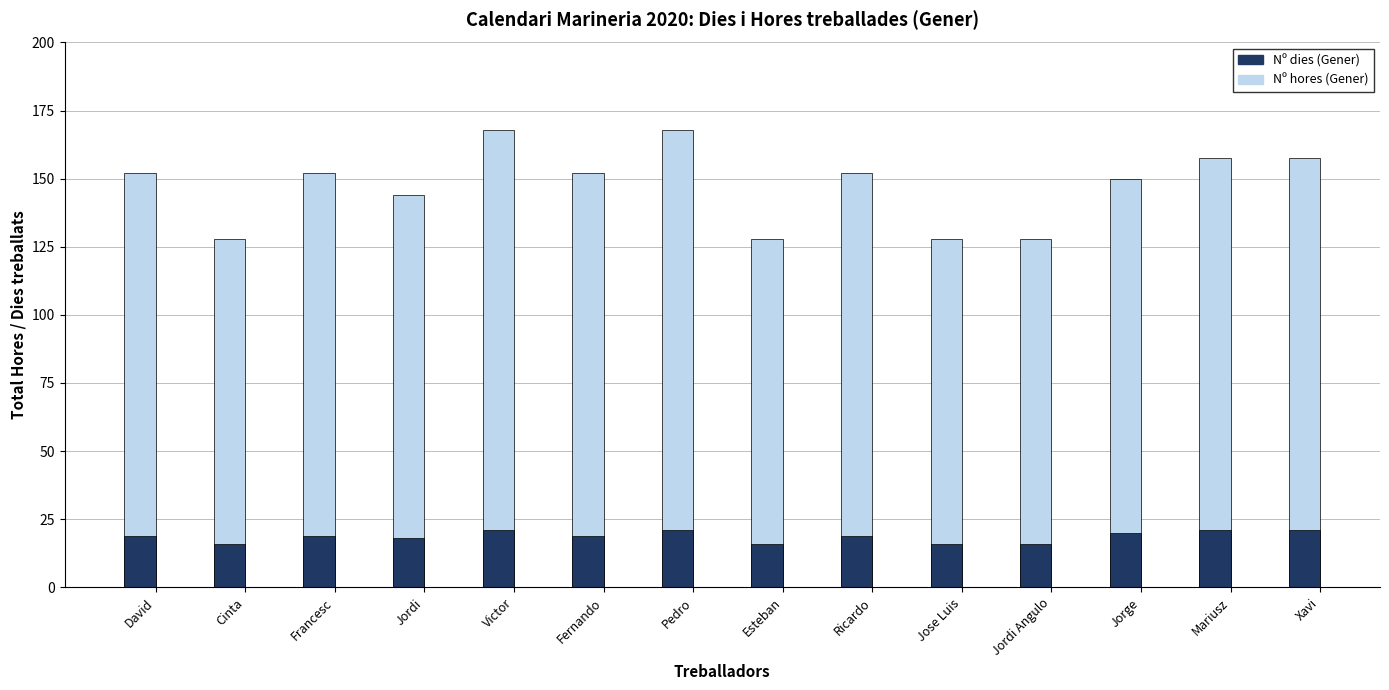

Which label corresponds to the largest value in the chart?

Victor